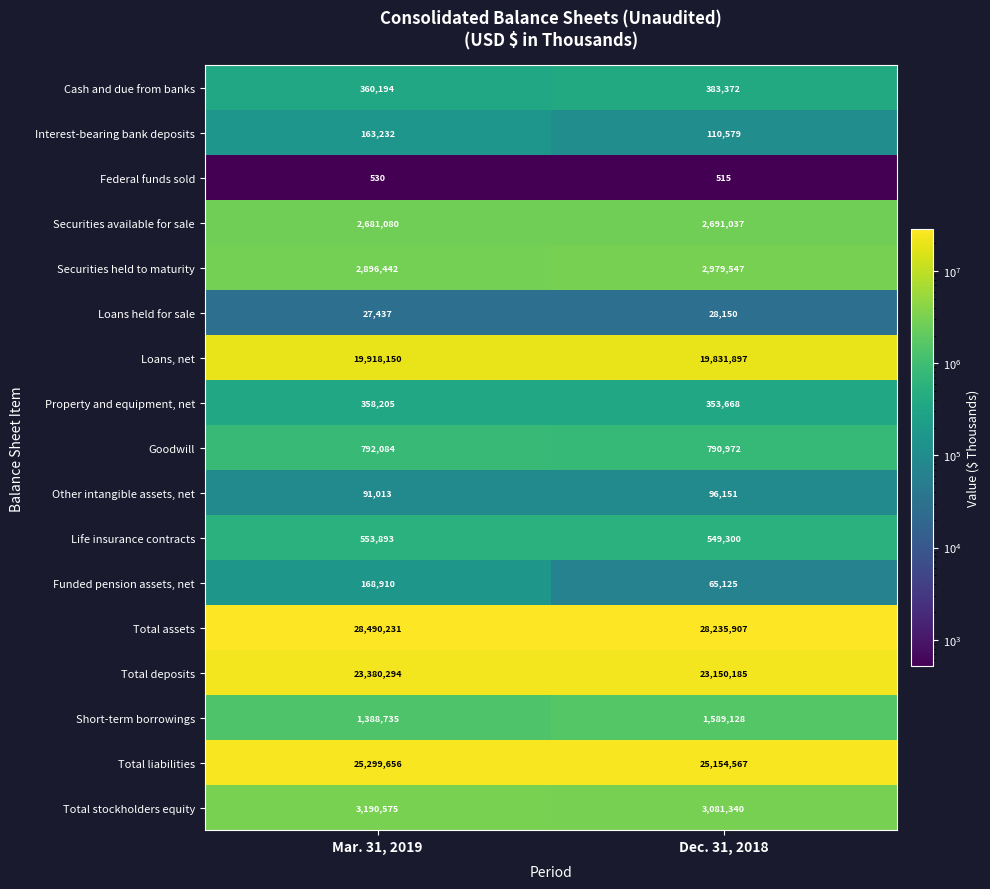

What value does the Federal funds sold series have at Dec. 31, 2018, to the nearest 10?

520